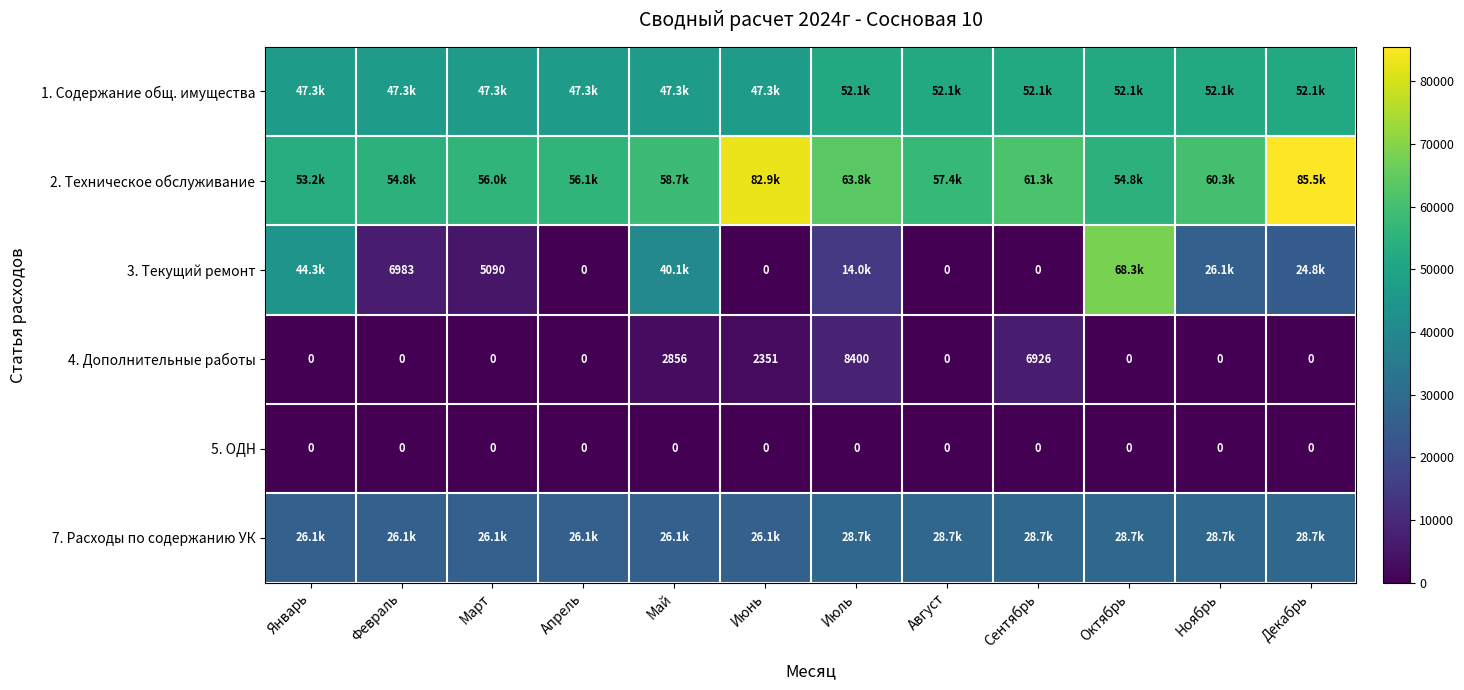

At which label is 4. Дополнительные работы closest to 4200?

Май